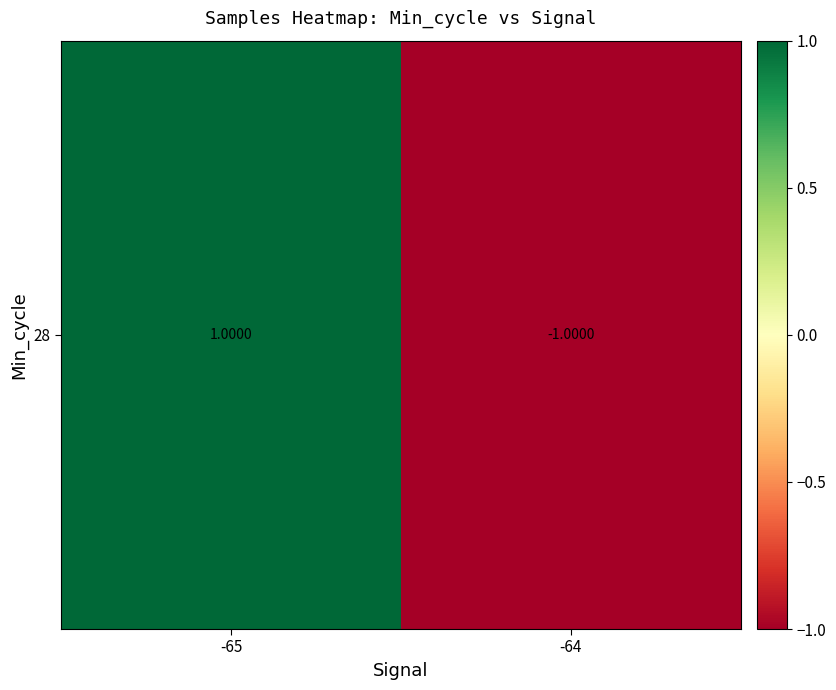

Reading left to right, list all the values displayed in this chart.

-65=1	-64=-1